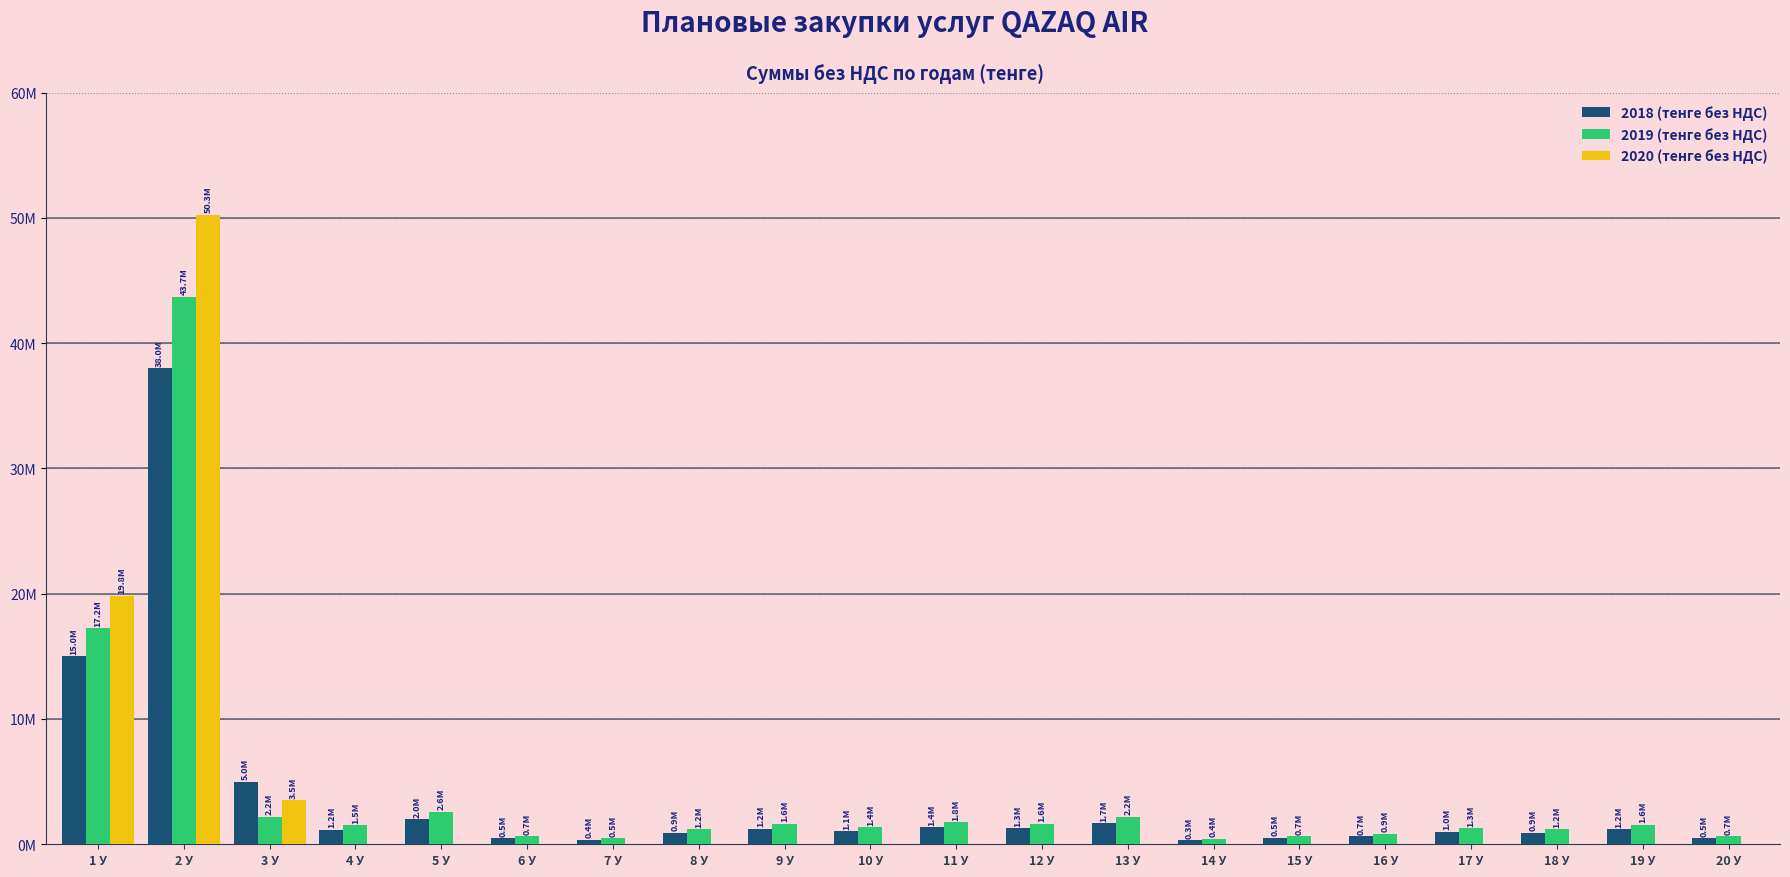

What is the label of the 6th bar from the left?

6 У